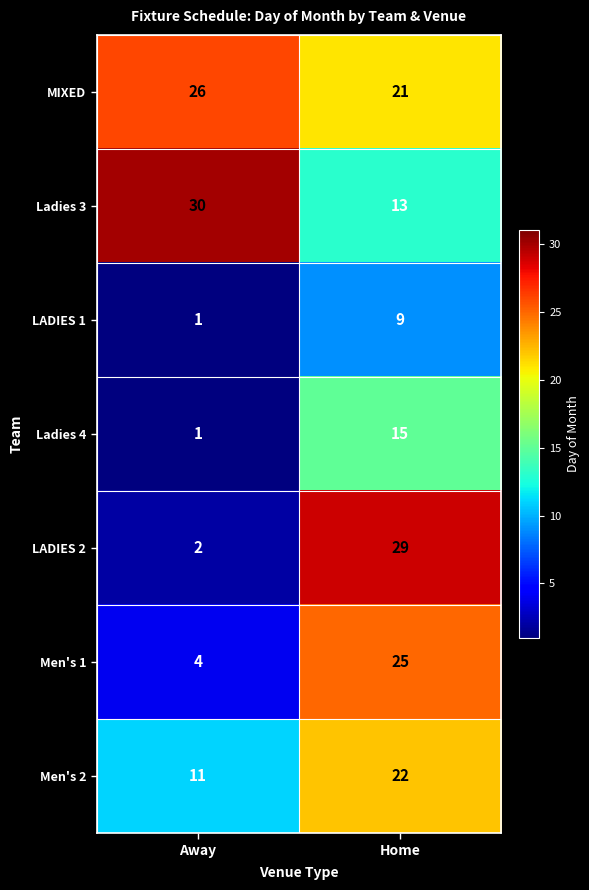

How many categories are shown in the chart?

2